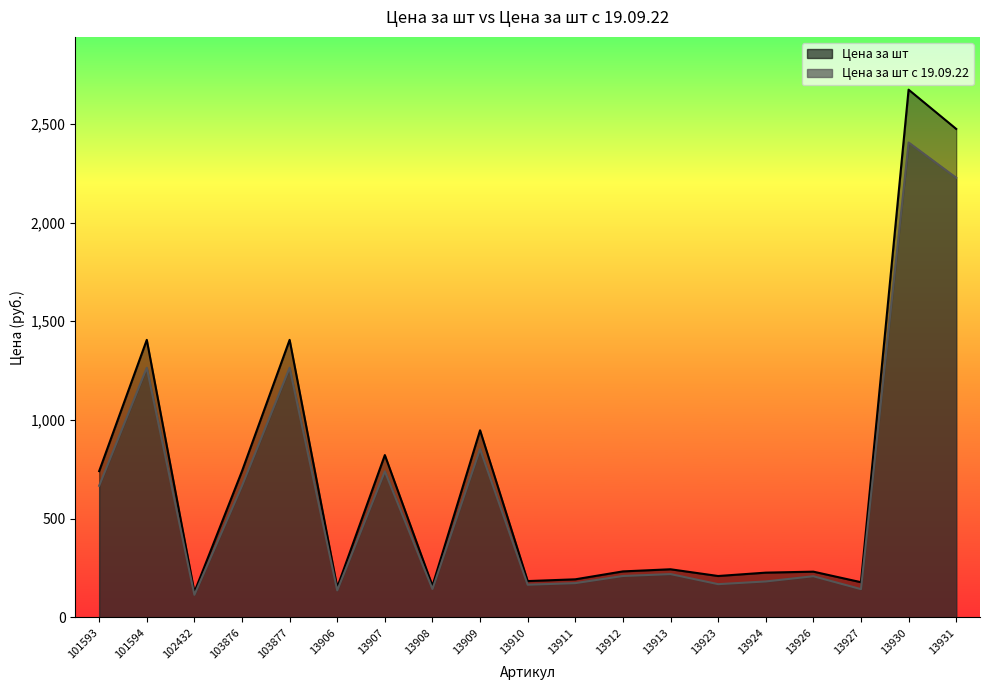

Which category has the lowest value across all series?

102432